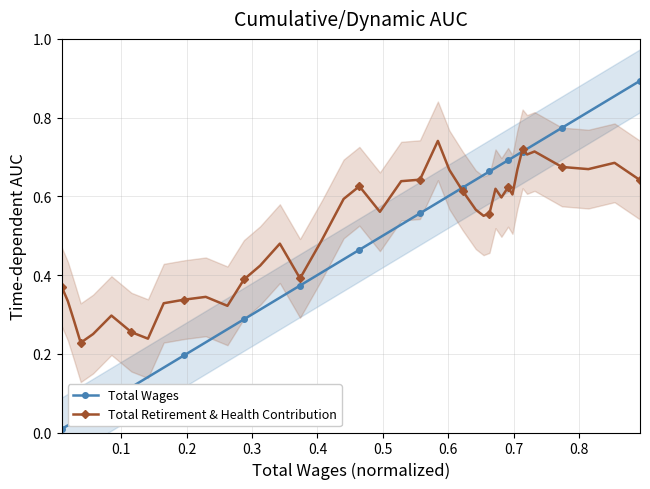

Count the number of data series in this chart.

2